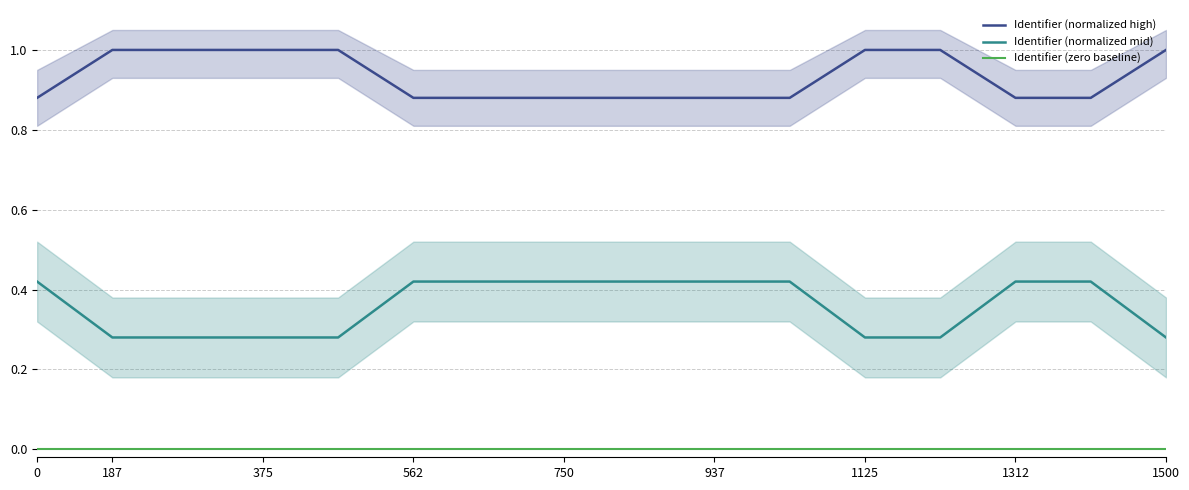

Reading left to right, list all the values displayed in this chart.

Identifier (normalized high): 0.9	1.0	1.0	1.0	1.0	0.9	0.9	0.9	0.9	0.9	0.9	1.0	1.0	0.9	0.9	1.0
Identifier (normalized mid): 0.4	0.3	0.3	0.3	0.3	0.4	0.4	0.4	0.4	0.4	0.4	0.3	0.3	0.4	0.4	0.3
Identifier (zero baseline): 0.0	0.0	0.0	0.0	0.0	0.0	0.0	0.0	0.0	0.0	0.0	0.0	0.0	0.0	0.0	0.0